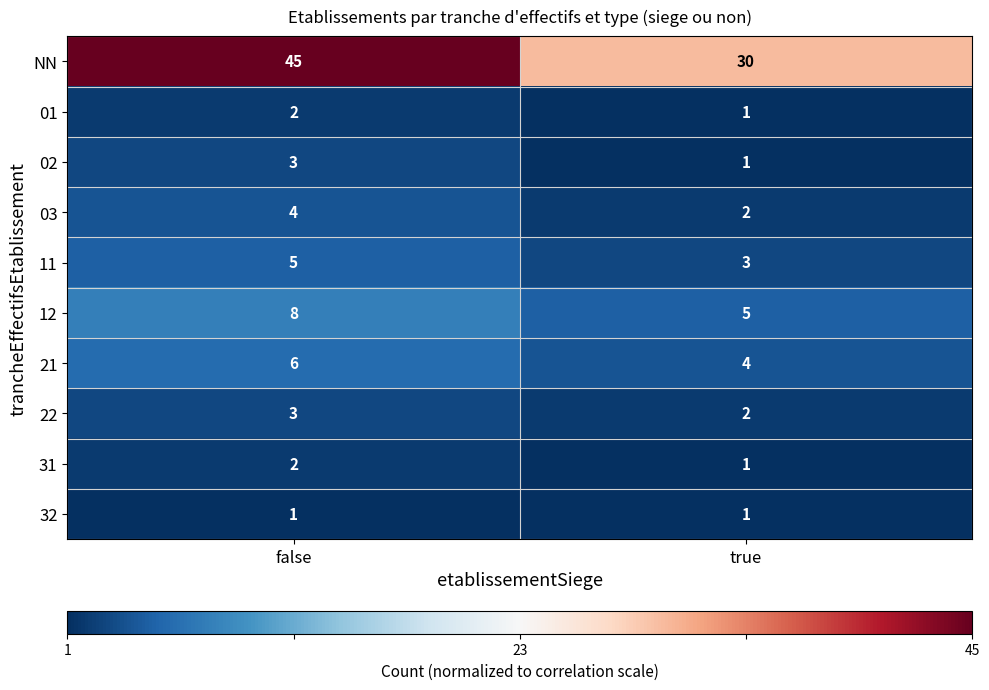

What is the total value across all series at false?

79